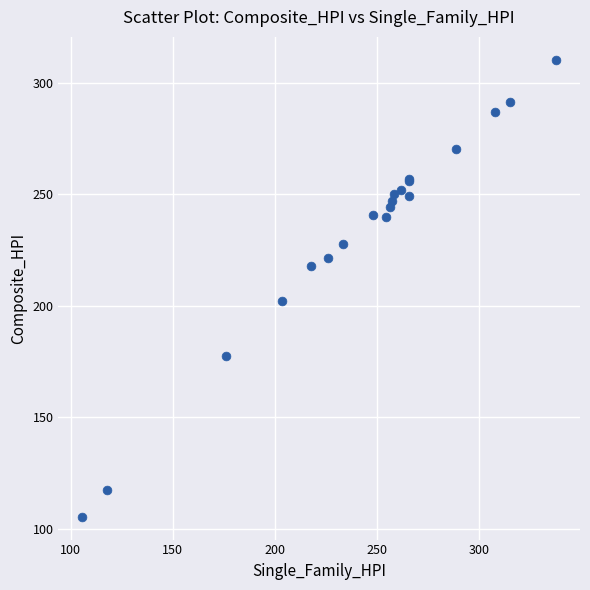

What Y value in the scatter plot is closest to 207?

201.9